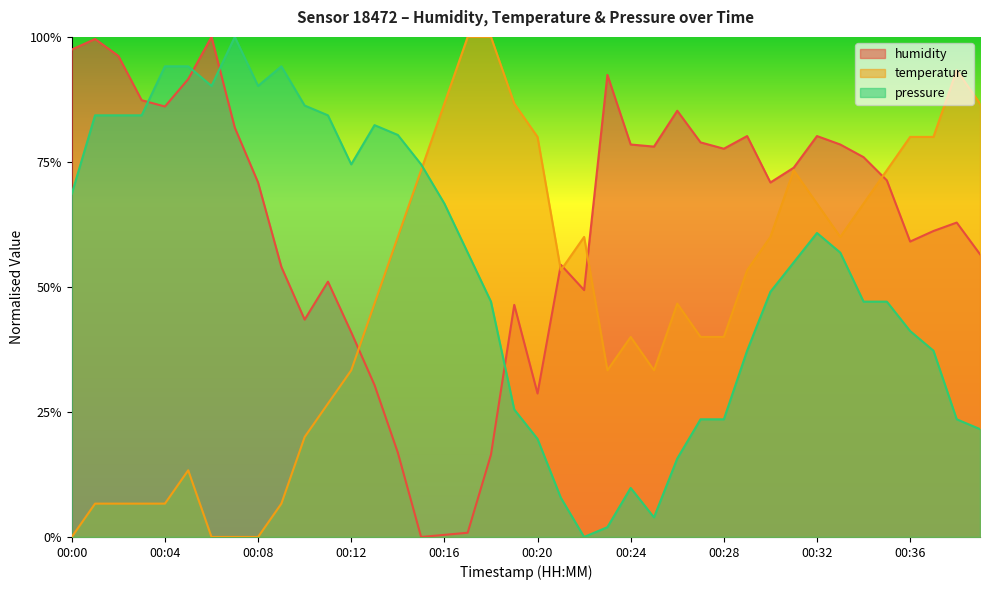

What value does the humidity series have at 00:04?

0.9